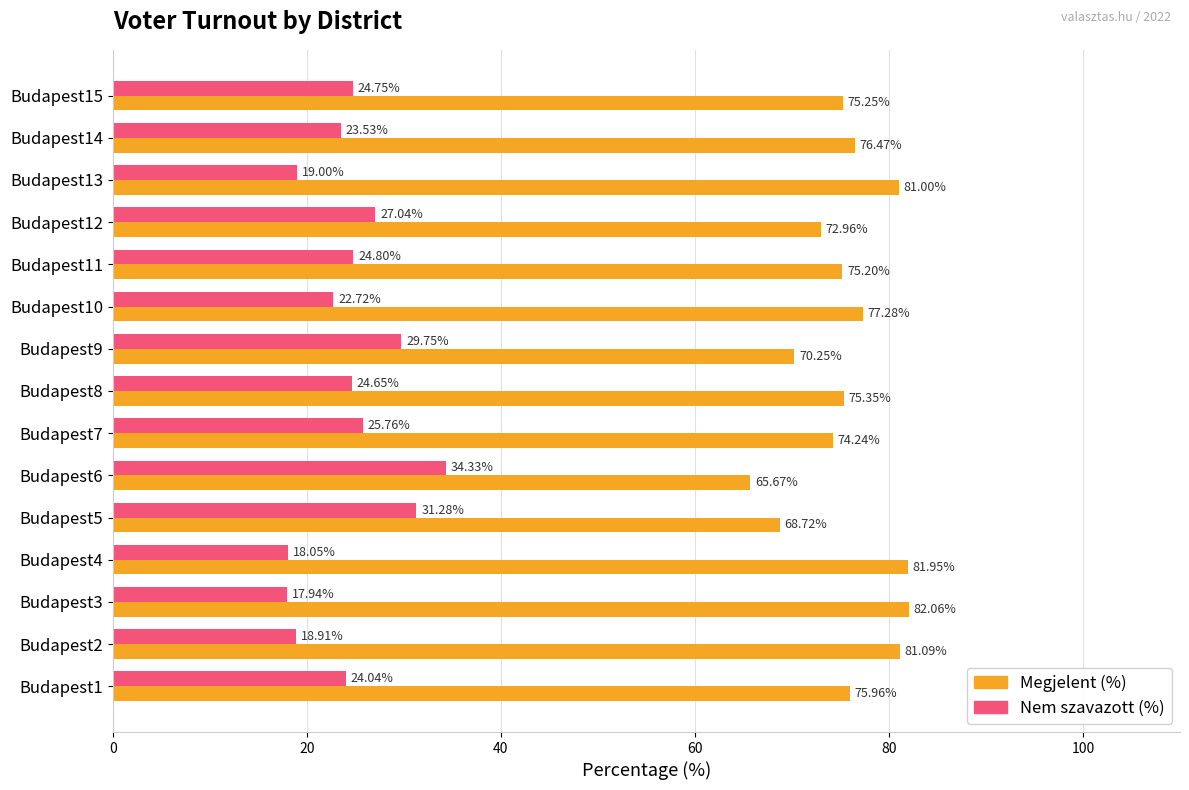

Which category has the lowest value in the Megjelent (%) series?

Budapest6